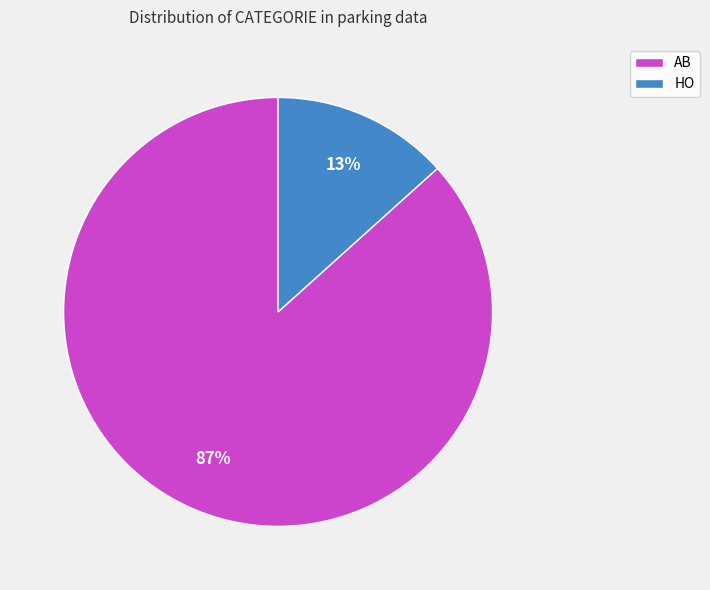

Which has a higher value, AB or HO?

AB